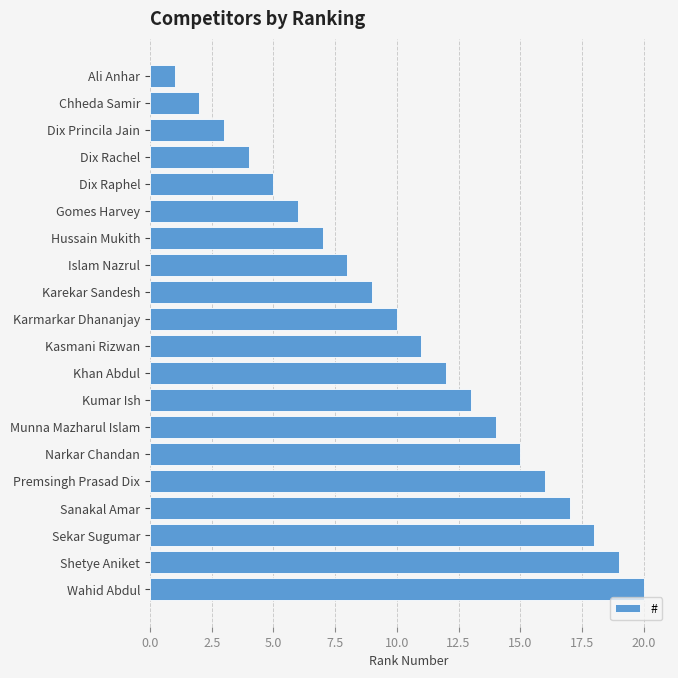

What is the label of the 20th bar from the bottom?

Ali Anhar